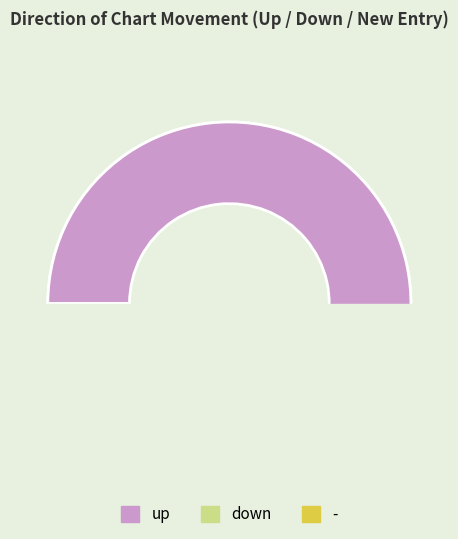

How many slices are in this pie chart?

3